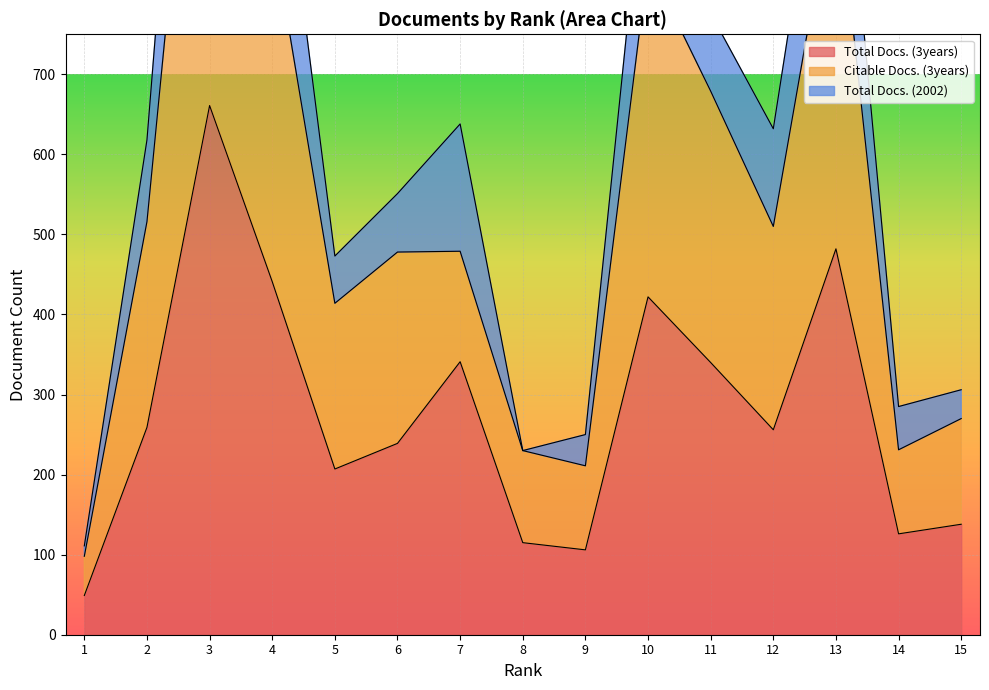

Between 9 and 14, which is larger?

14